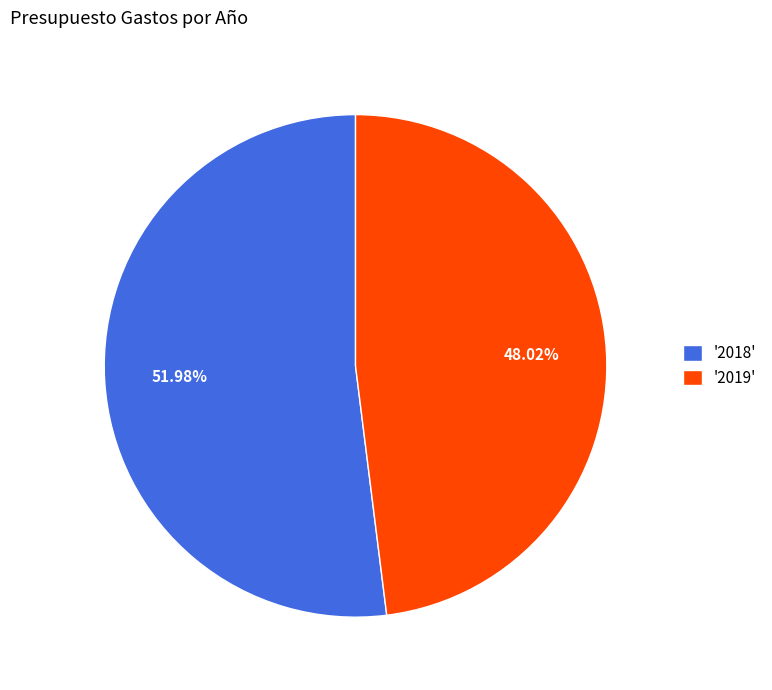

Which category accounts for the majority?

'2018'